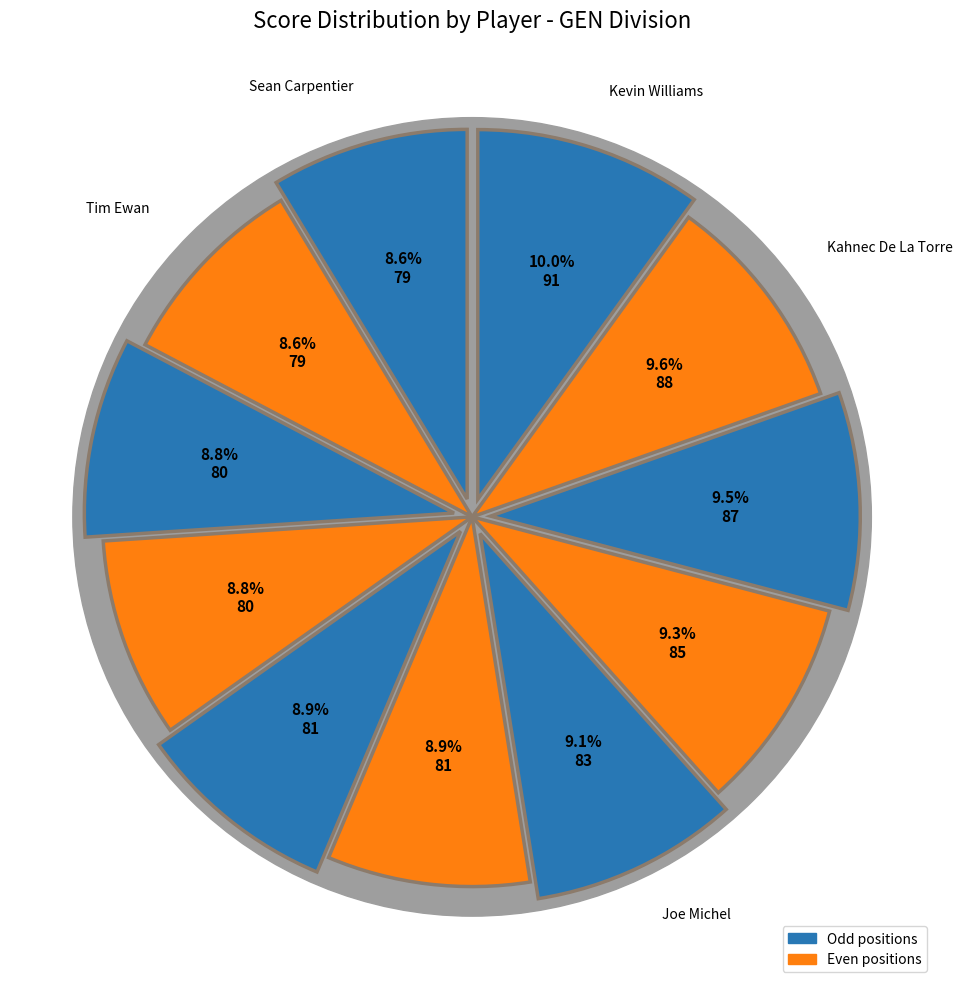

Which category has the smallest portion of the pie?

Sean Carpentier